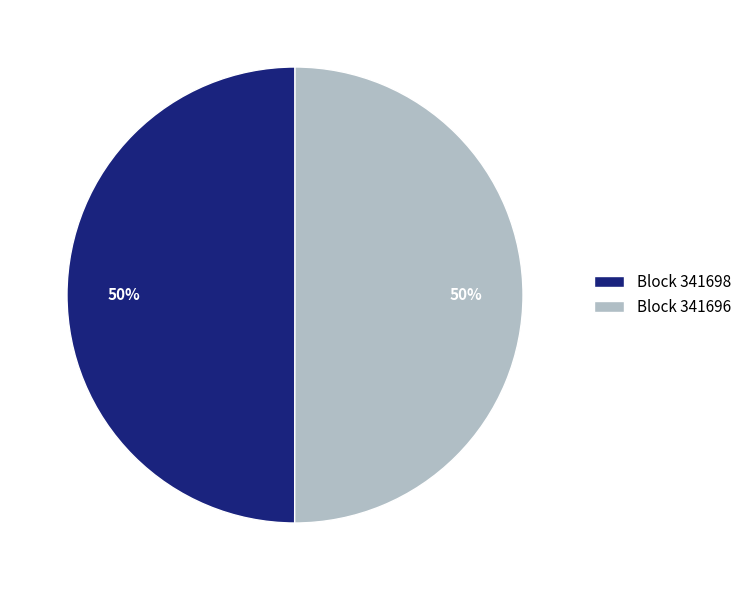

Combined, do Block 341698 and Block 341696 account for over 50%?

Yes